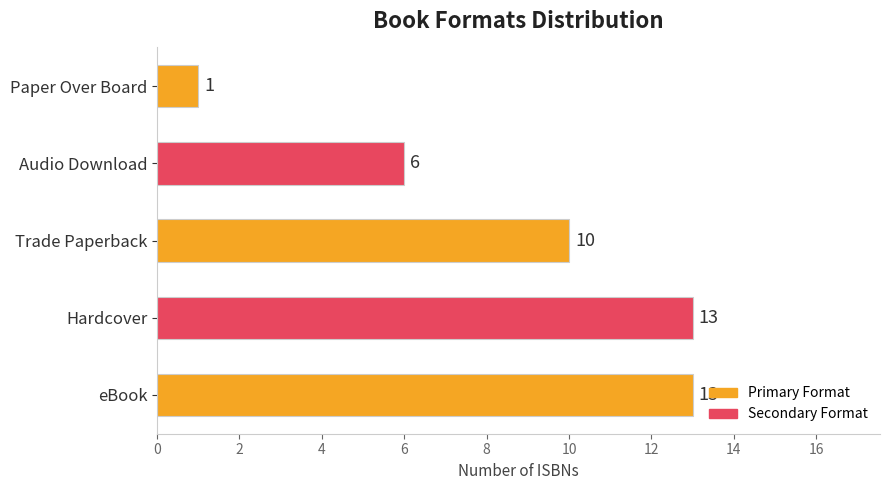

What is the difference between the second highest and second lowest values?

7